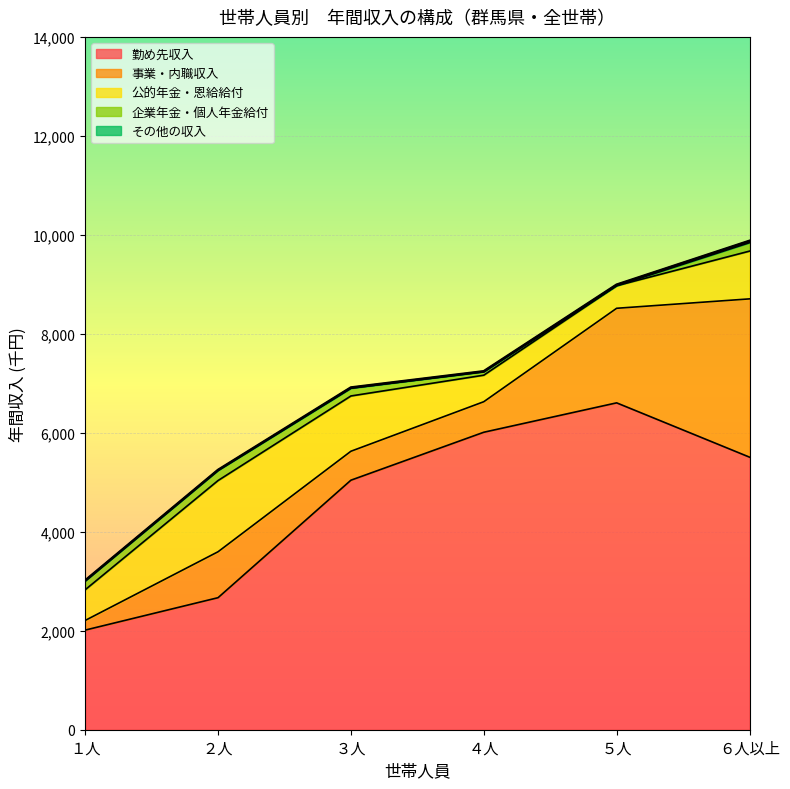

How many interior local valleys does the 公的年金・恩給給付 series have?

1